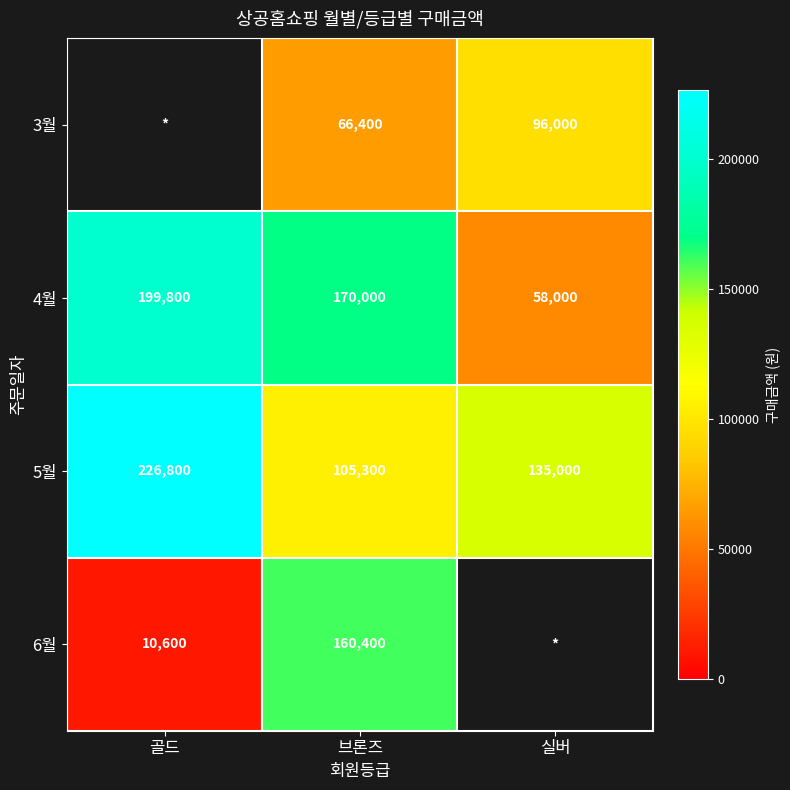

At which label does 5월 first exceed 135000?

골드